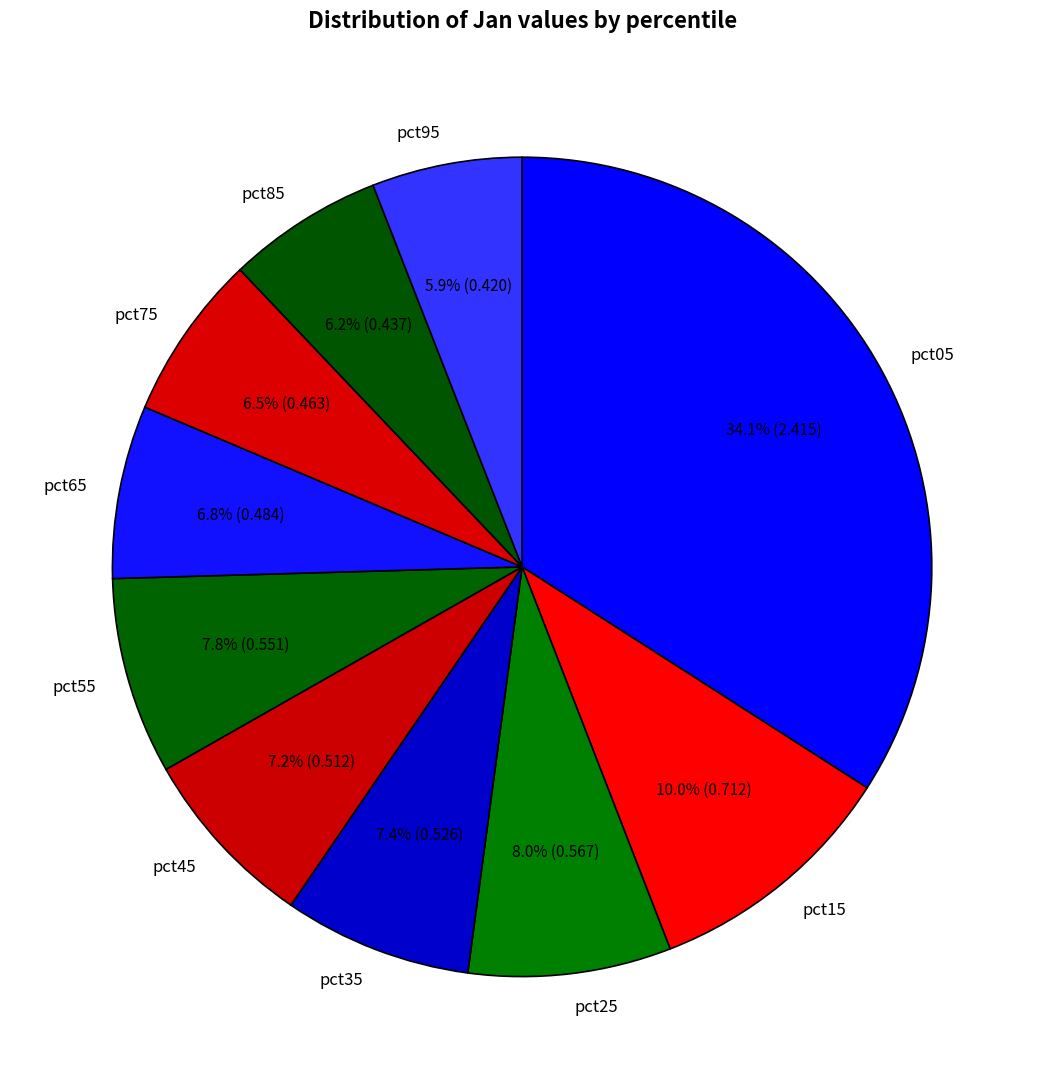

What percentage is the pct65 slice, to the nearest percent?

7%